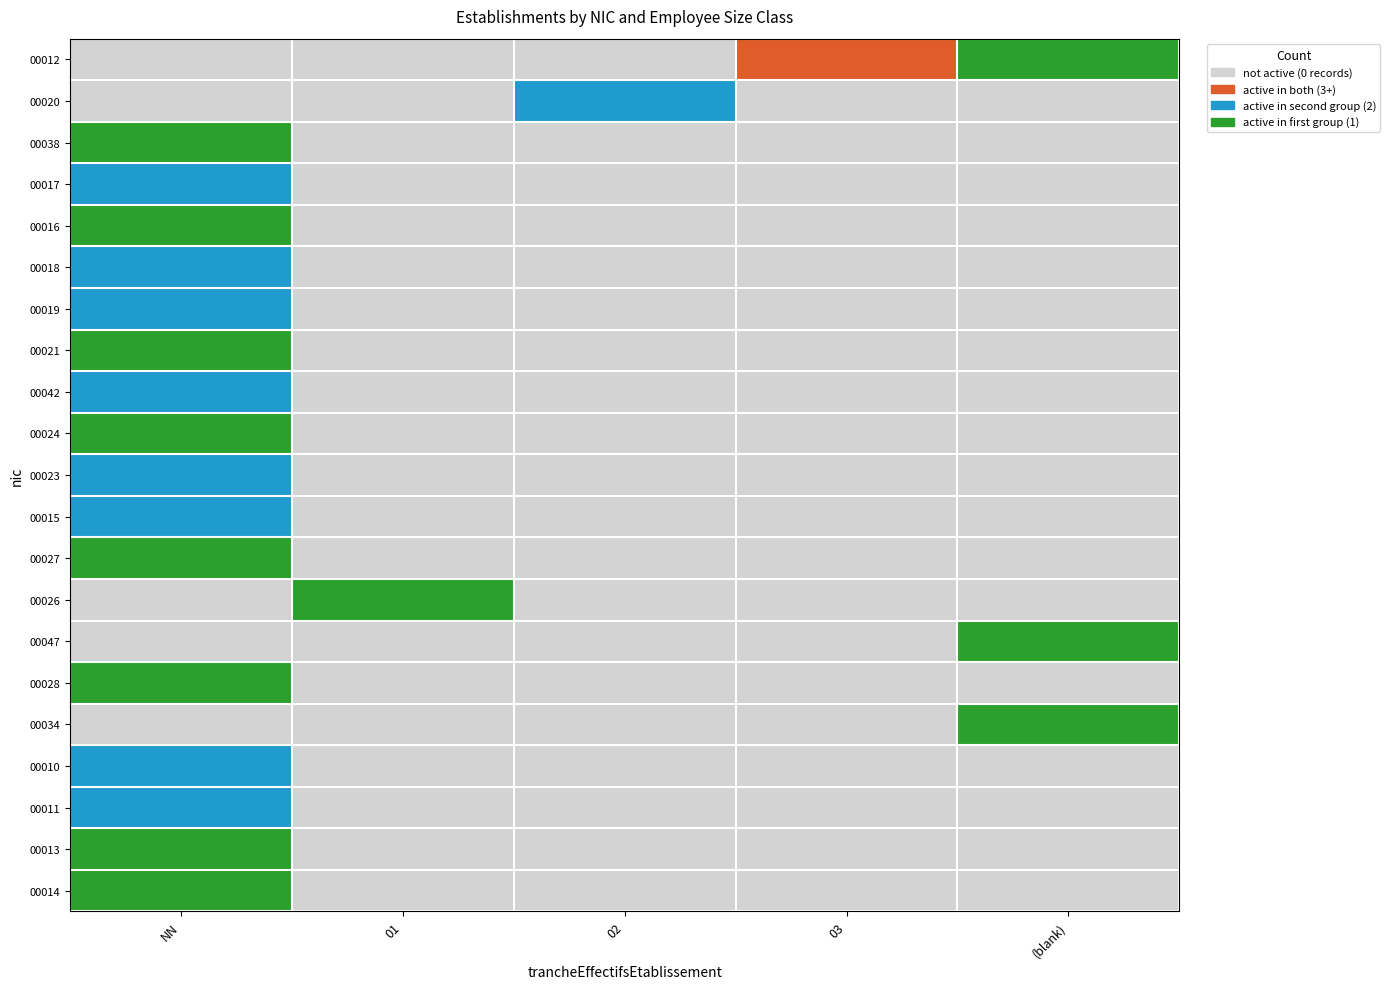

What is the total value across all series at 01?

3